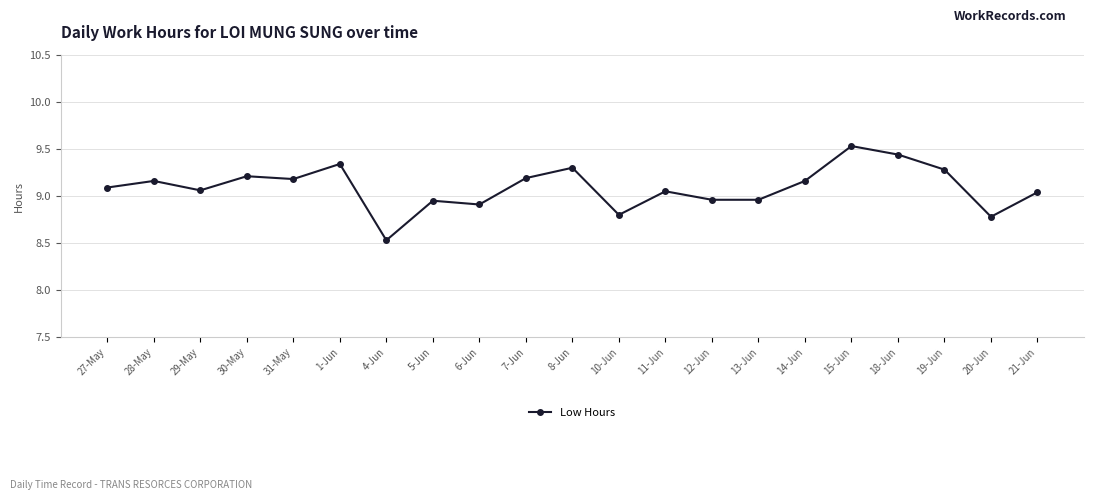

Is it true that the value at 7-Jun is 9.2?

True